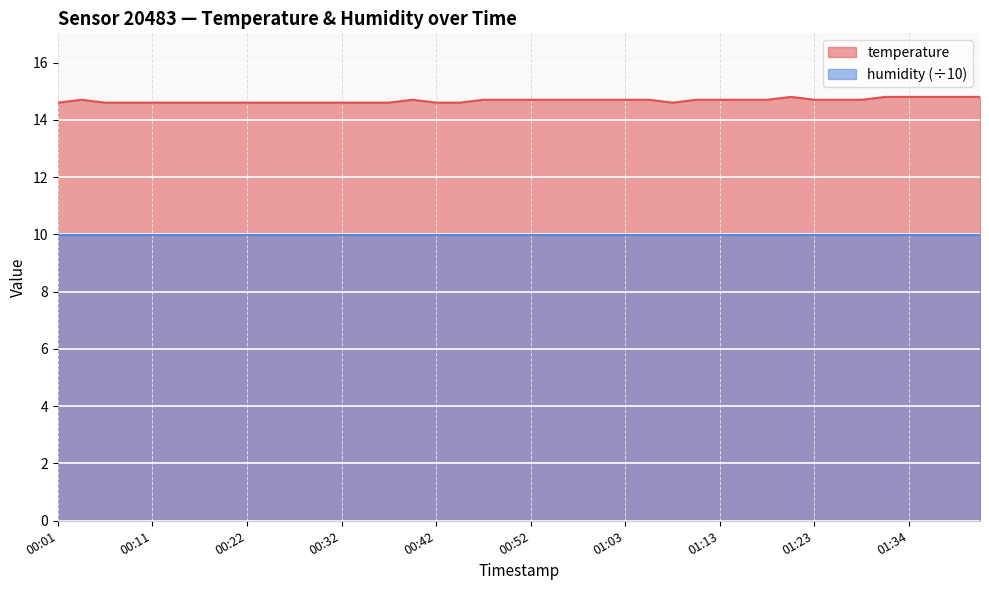

Which has a higher value, 01:08 or 01:13?

01:13